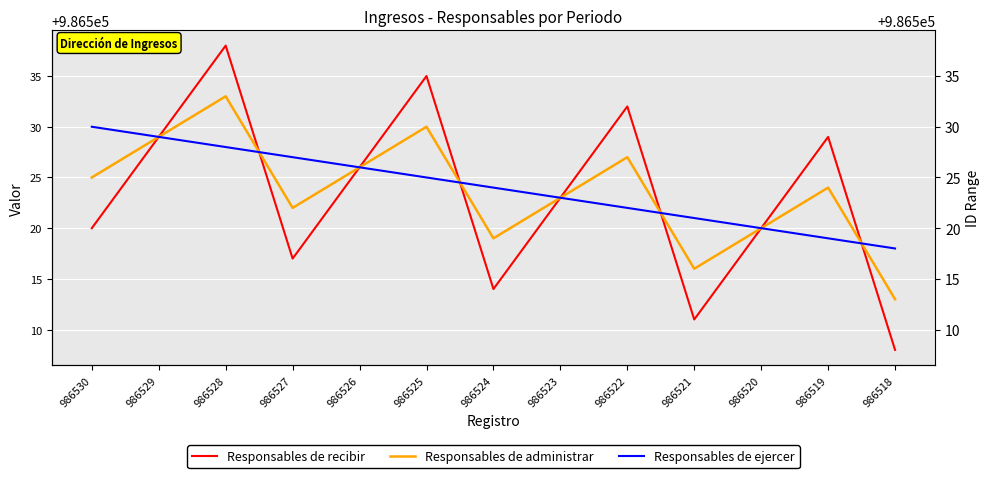

Between which two adjacent categories do Responsables de ejercer and Responsables de recibir first intersect?

986528 and 986527